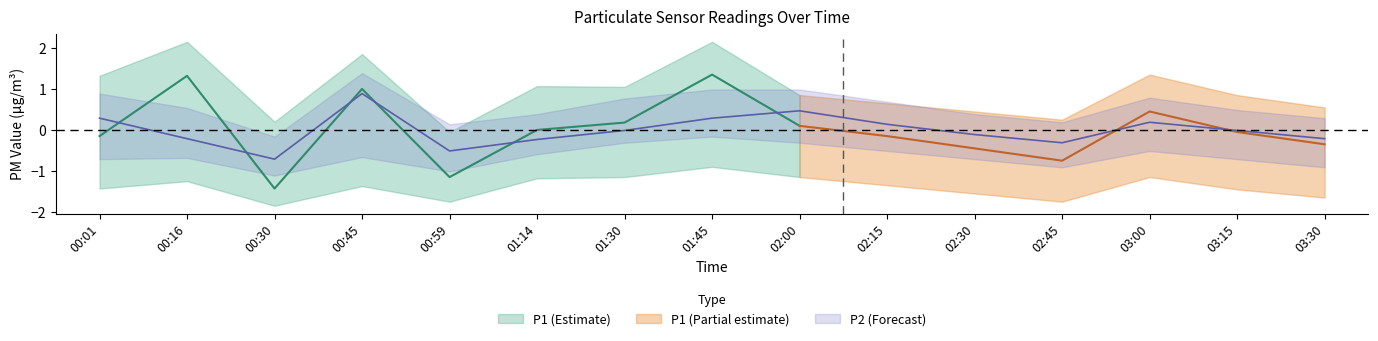

Where is the first local minimum?

00:30